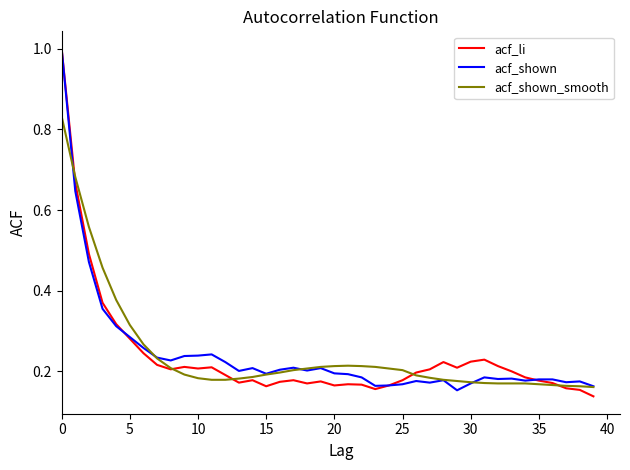

What are all the series names shown in the legend?

acf_li, acf_shown, acf_shown_smooth